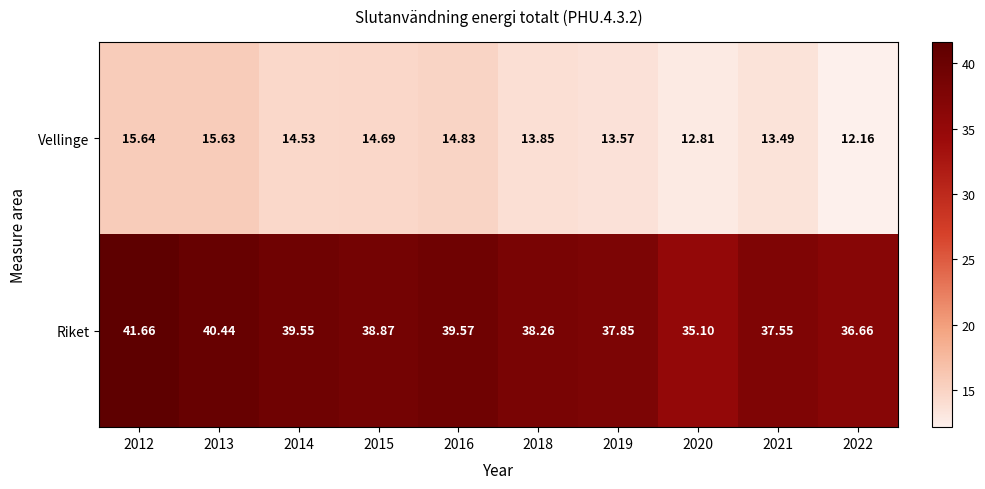

Which series has the largest total across all categories?

Riket